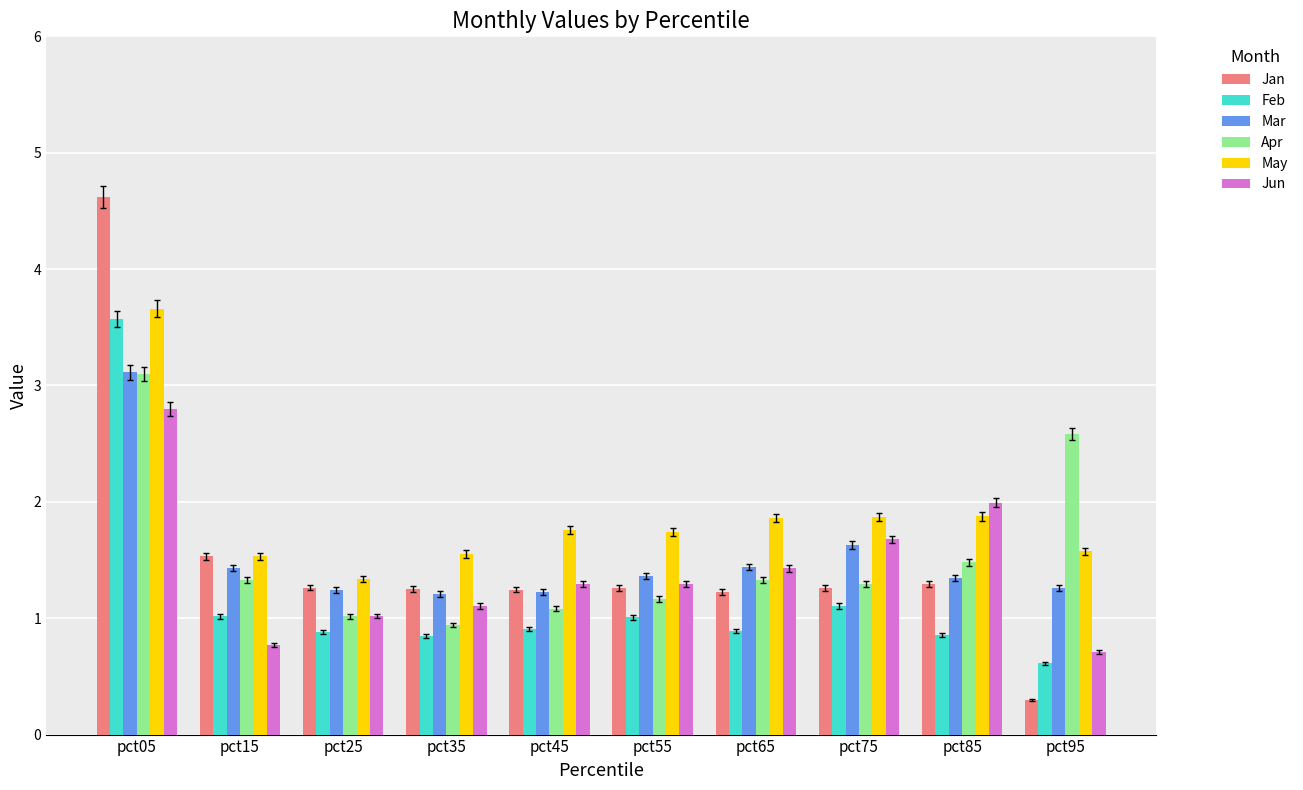

What is the spread (max minus min) of values at pct35?

0.7